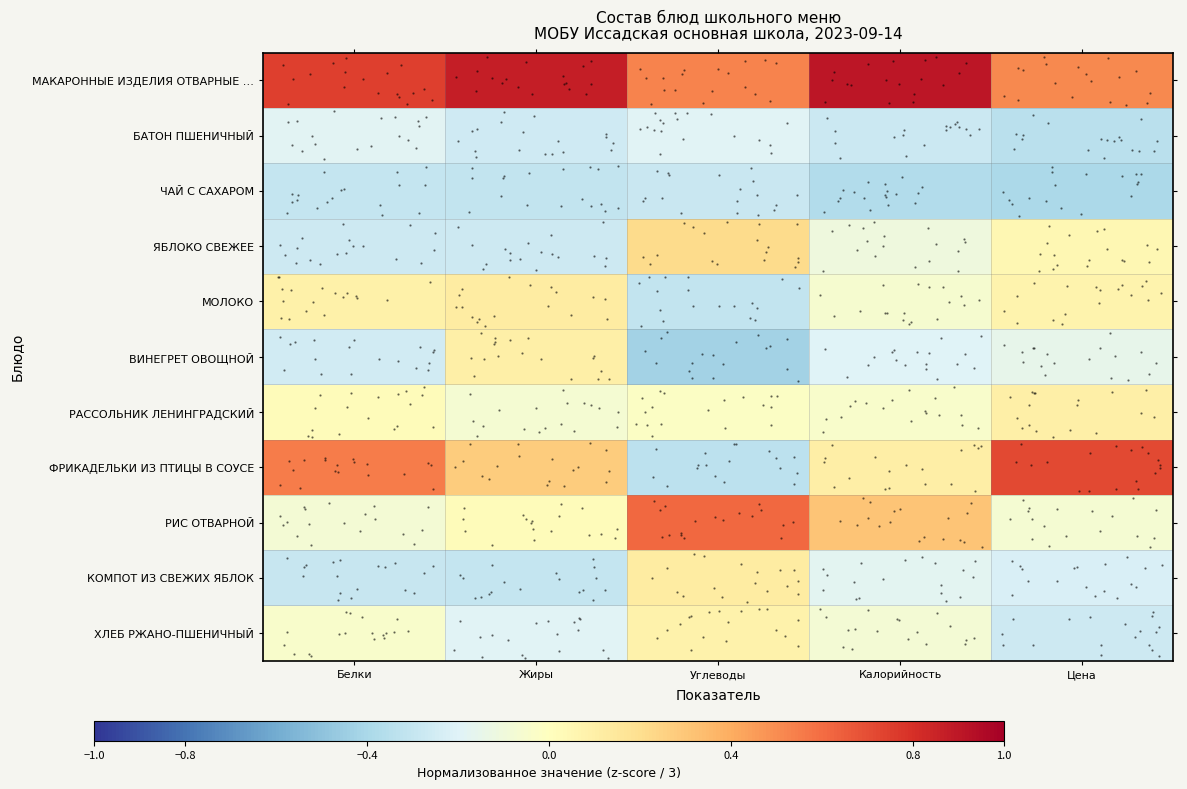

How many series are shown in this chart?

11